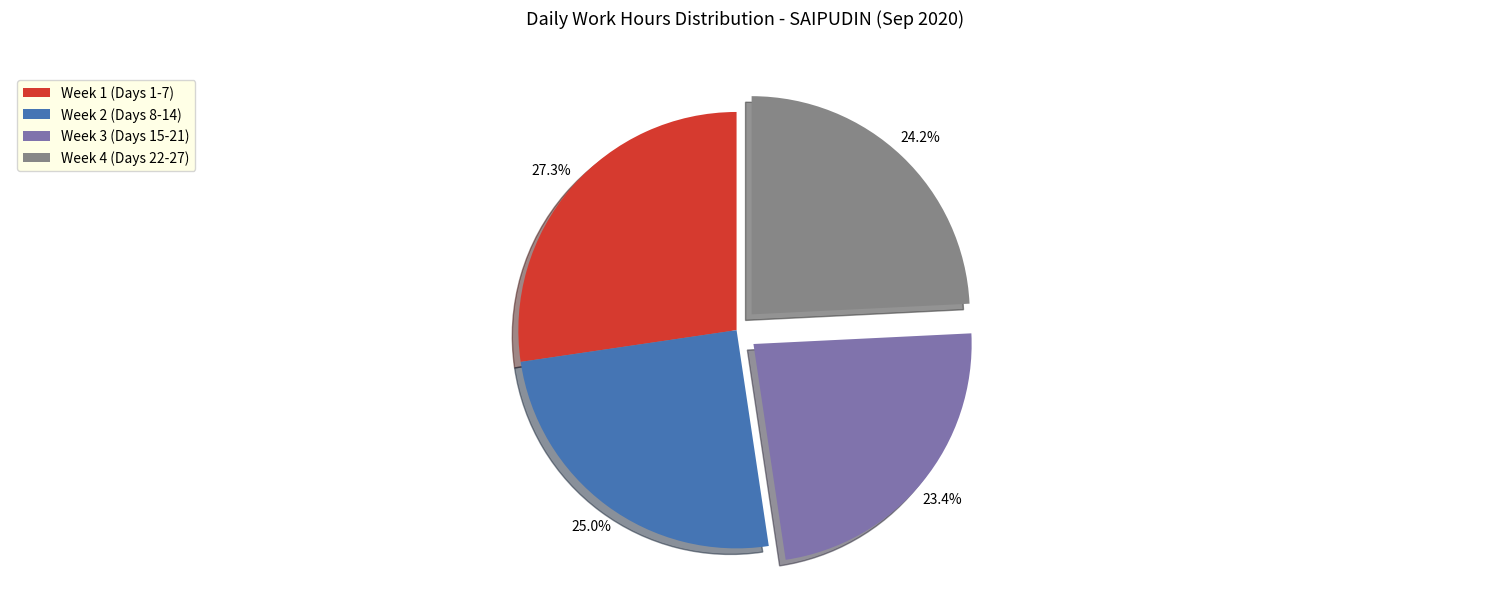

Combined, do Week 1 (Days 1-7) and Week 4 (Days 22-27) account for over 50%?

Yes